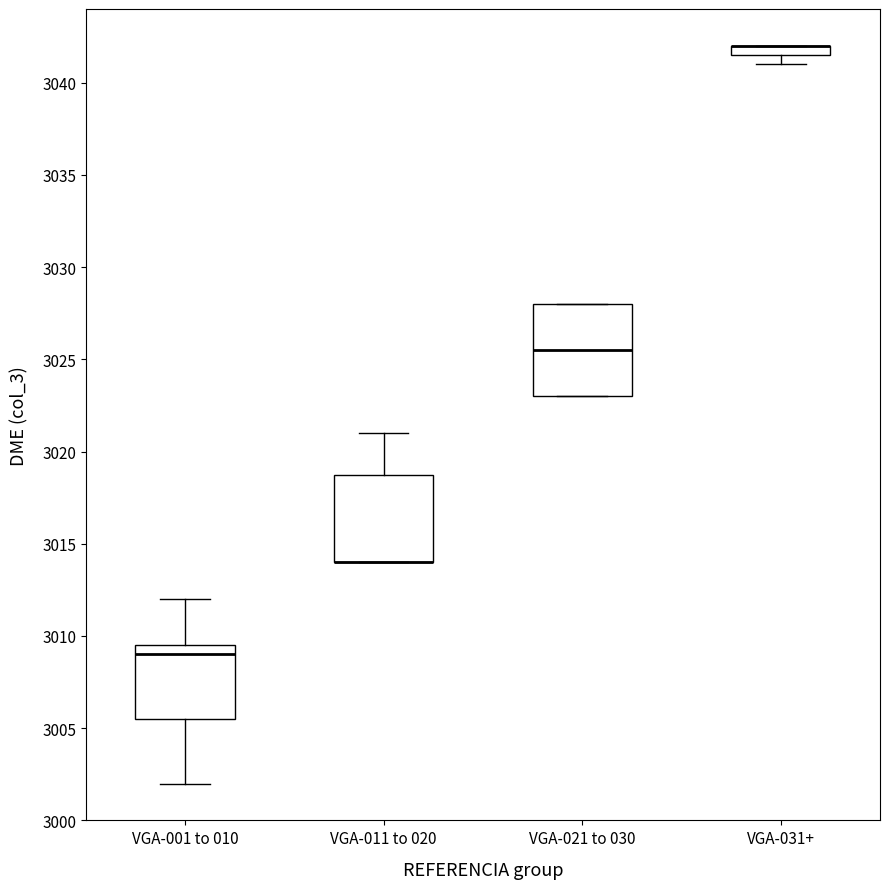

Where is the lower edge of the box for VGA-011 to 020 on the y-axis? The values are not printed on the chart, so give them approximately, as read against the axis.

3014.0